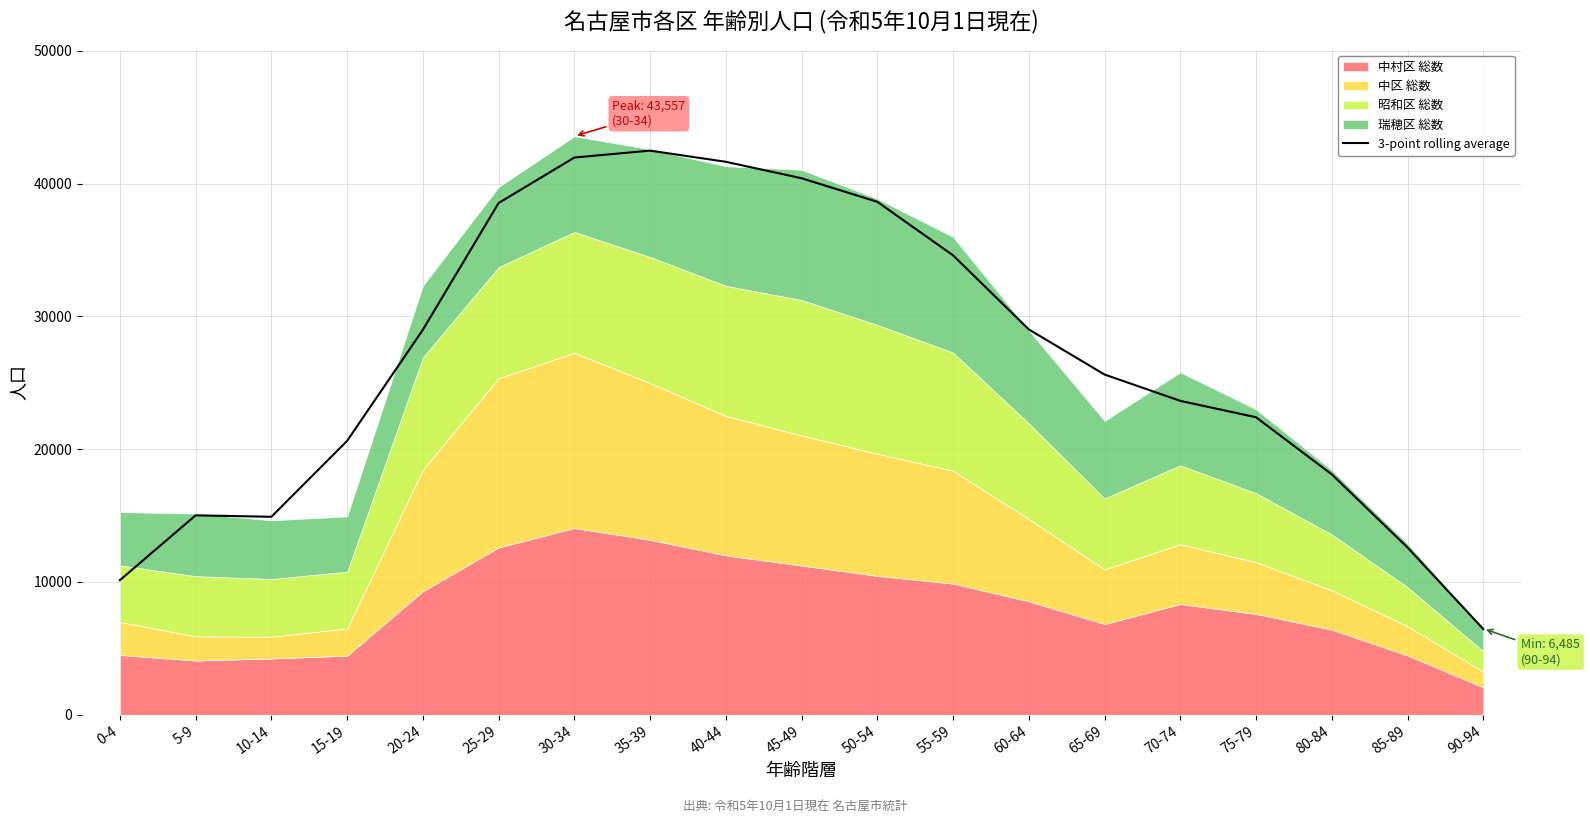

What is the change in value from 70-74 to 75-79?

-1234.3